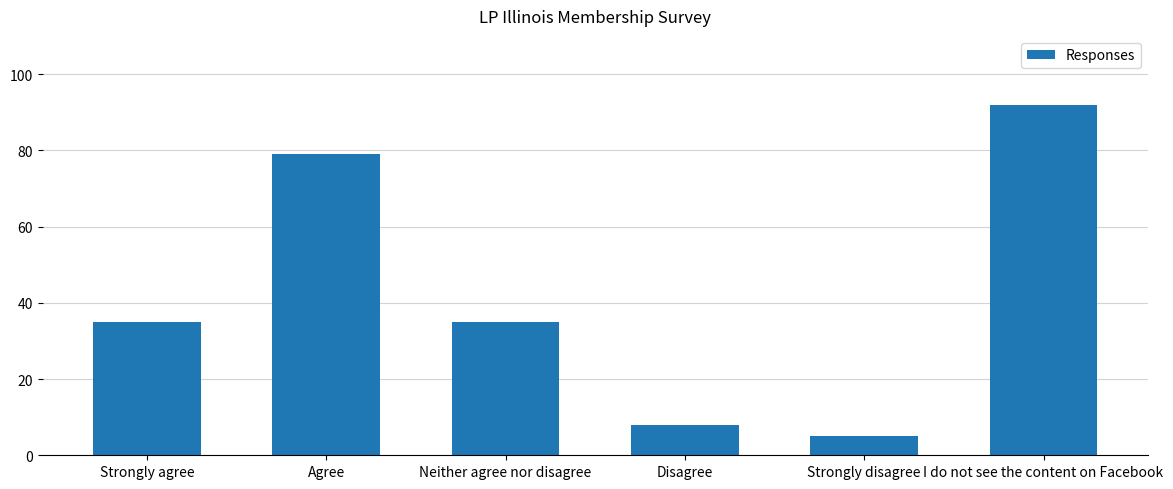

Reading left to right, extract all data points from this chart.

Strongly agree=35	Agree=79	Neither agree nor disagree=35	Disagree=8	Strongly disagree=5	I do not see the content on Facebook=92